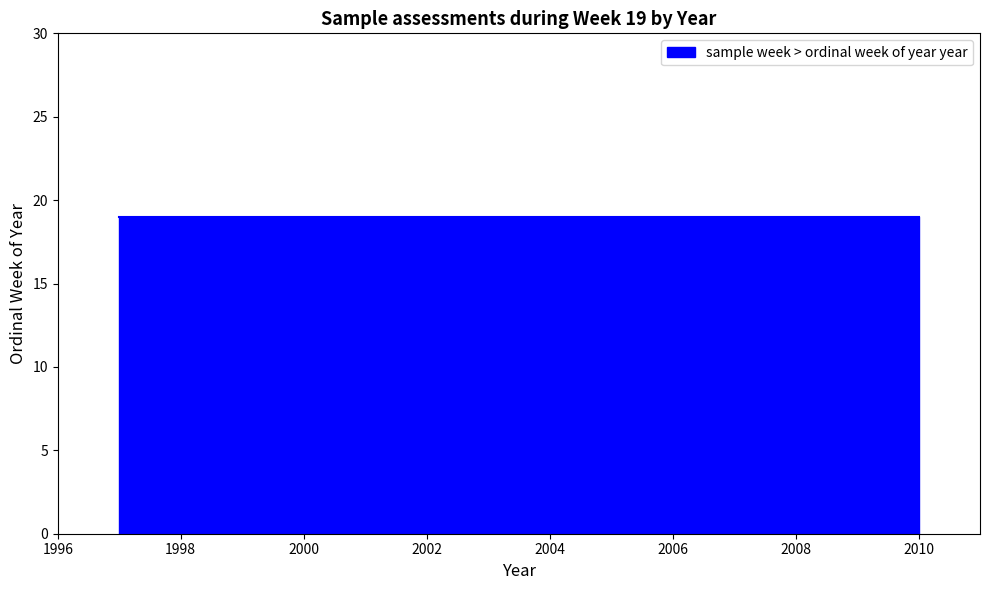

Read the value at 19, to the nearest 10.

2010